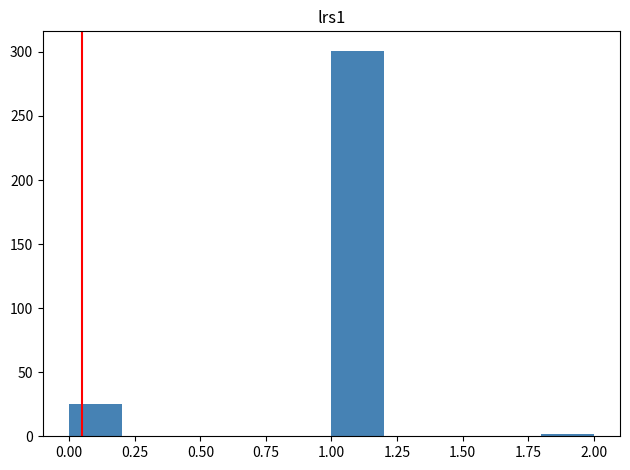

Reading left to right, transcribe this chart: for each bar, give the range it covers on the x-axis and its height. The values are not printed on the chart, so give them approximately, as read against the axis.

0.0 to 0.2: 25
0.2 to 0.4: 0
0.4 to 0.6: 0
0.6 to 0.8: 0
0.8 to 1.0: 0
1.0 to 1.2: 300
1.2 to 1.4: 0
1.4 to 1.6: 0
1.6 to 1.8: 0
1.8 to 2.0: under 5